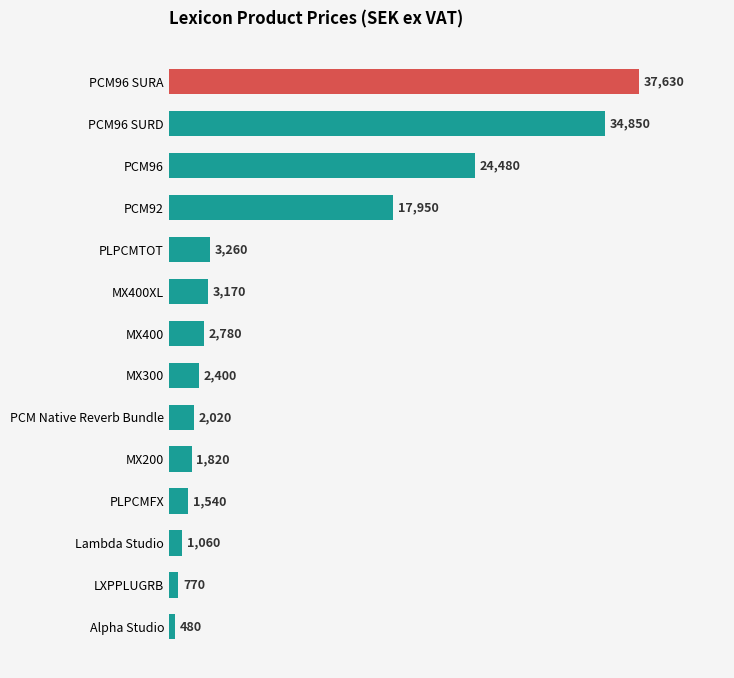

What is the average value?

9586